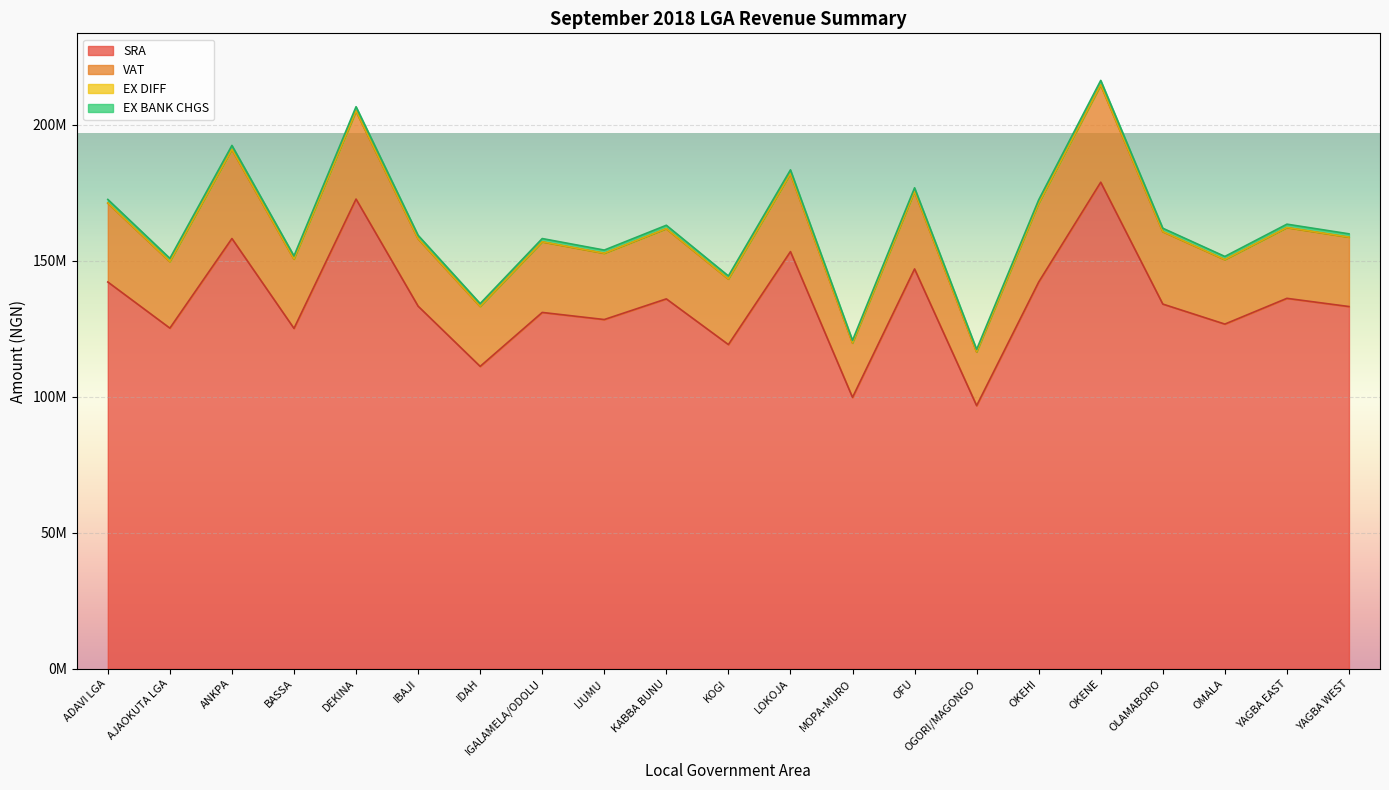

Does the chart display data point markers on the line(s)?

No